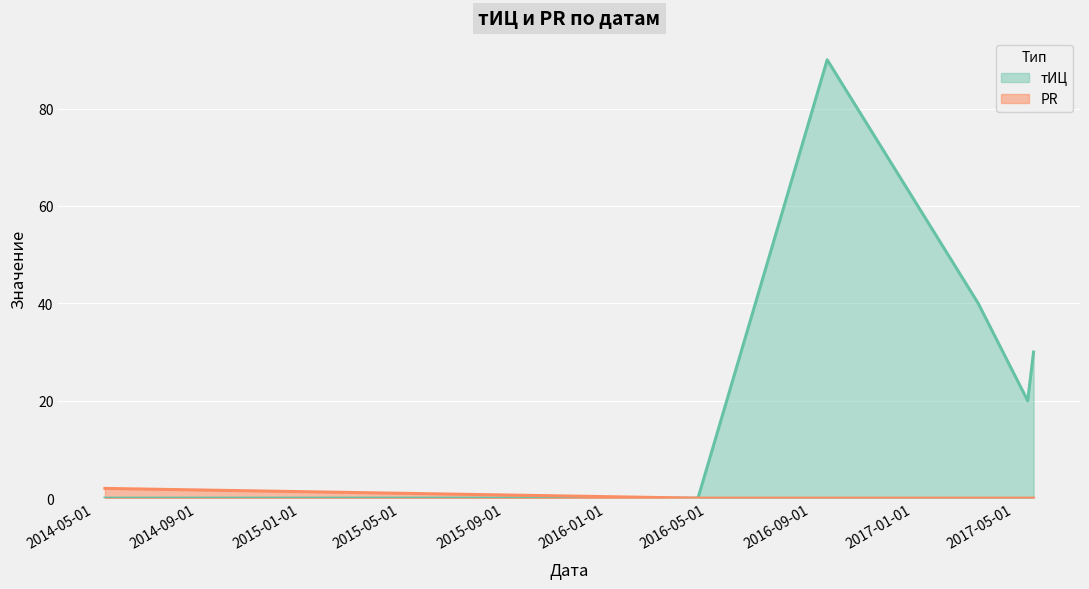

How many categories are shown in the chart?

6